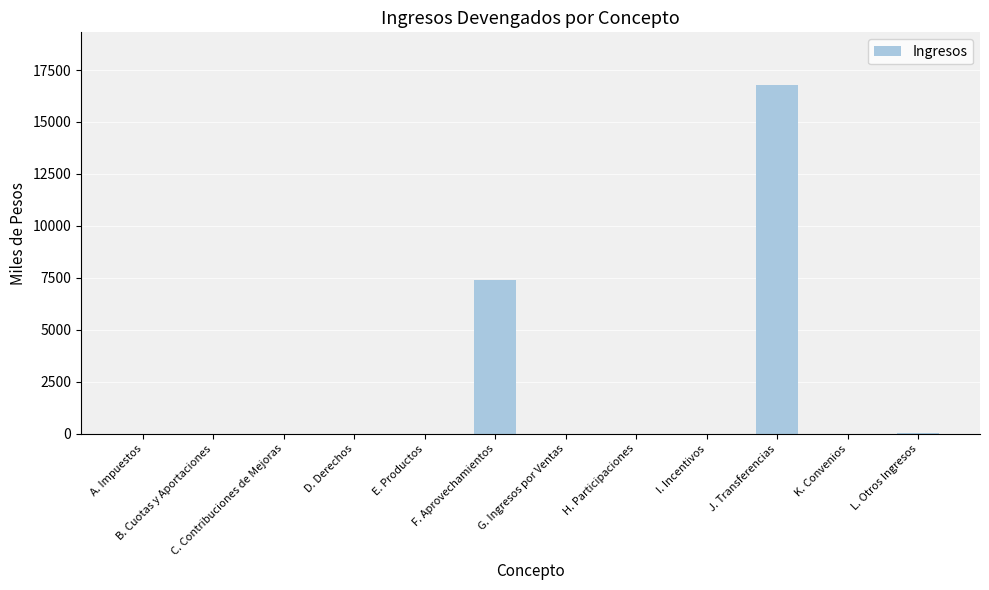

What is the greatest value displayed?

16793.8